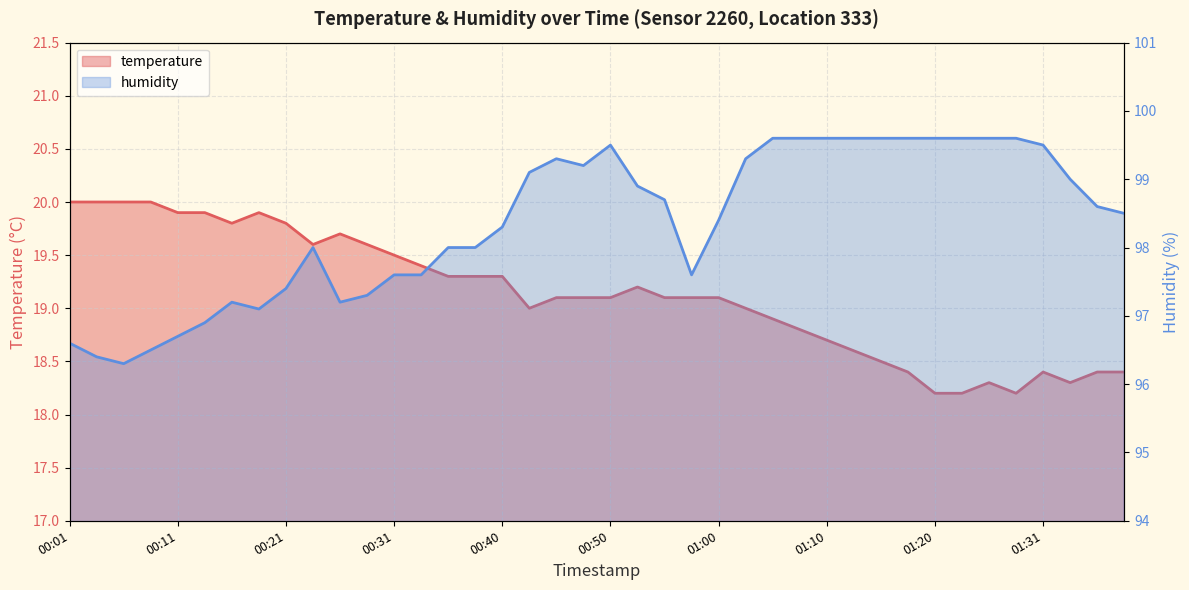

What is the sum of all humidity values?

3934.7